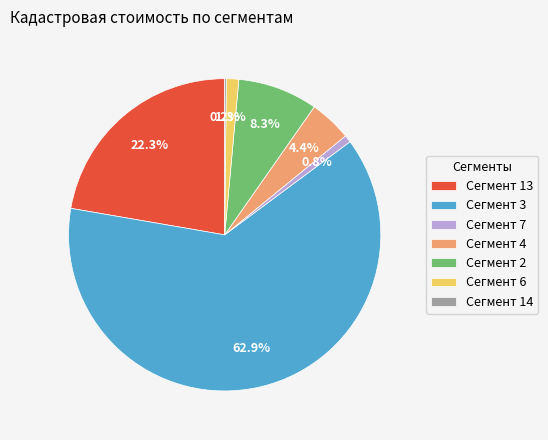

Which slice represents more than half of the pie?

Сегмент 3